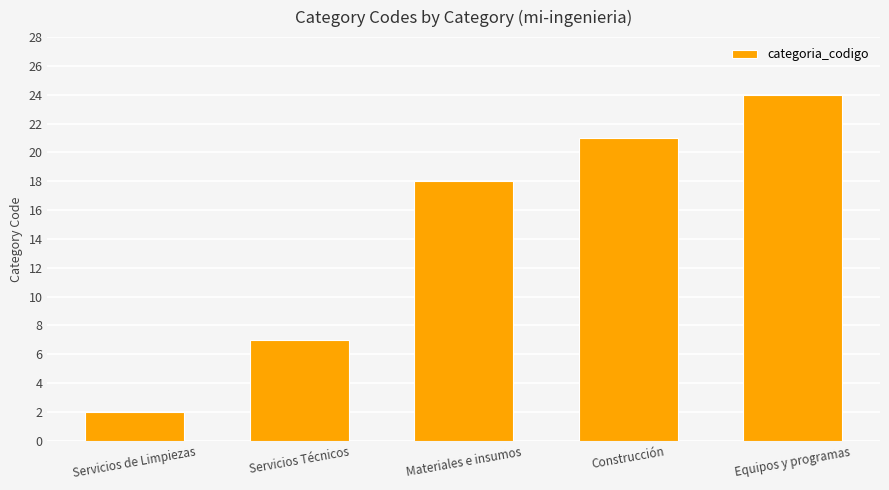

True or false: the data shows 10 at Servicios Técnicos.

False